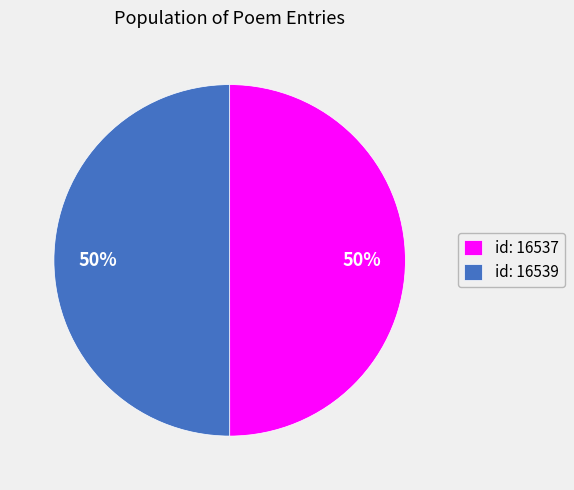

Count the number of slices in the pie.

2